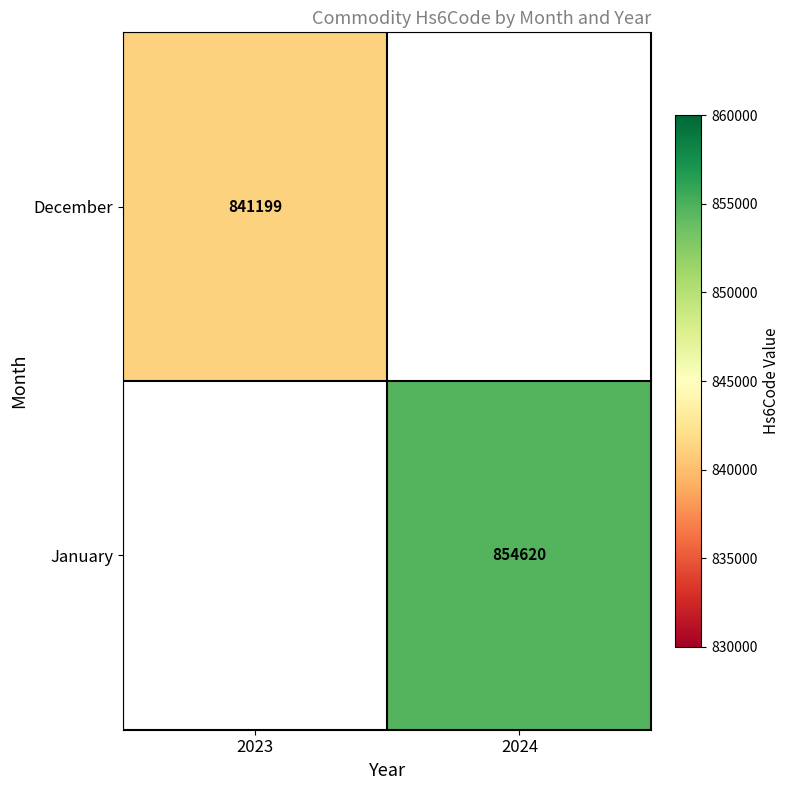

The January series shows 854620 at 2024. True or false?

True